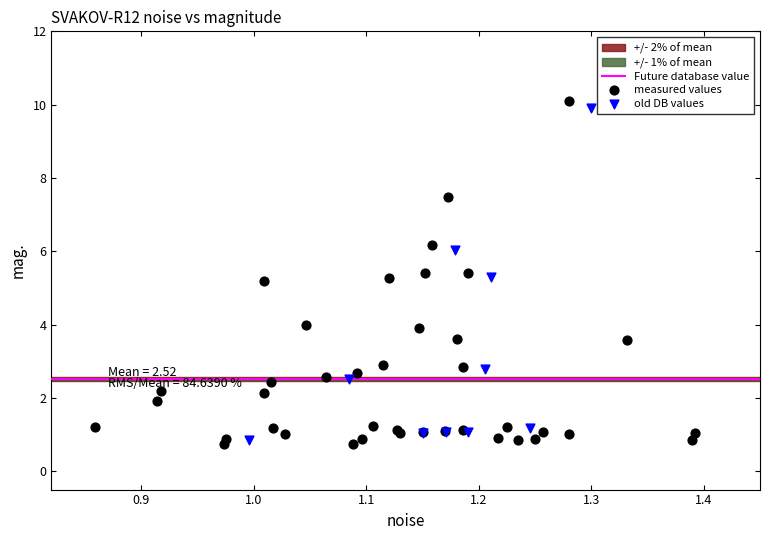

Which series has the widest spread of Y values?

measured values